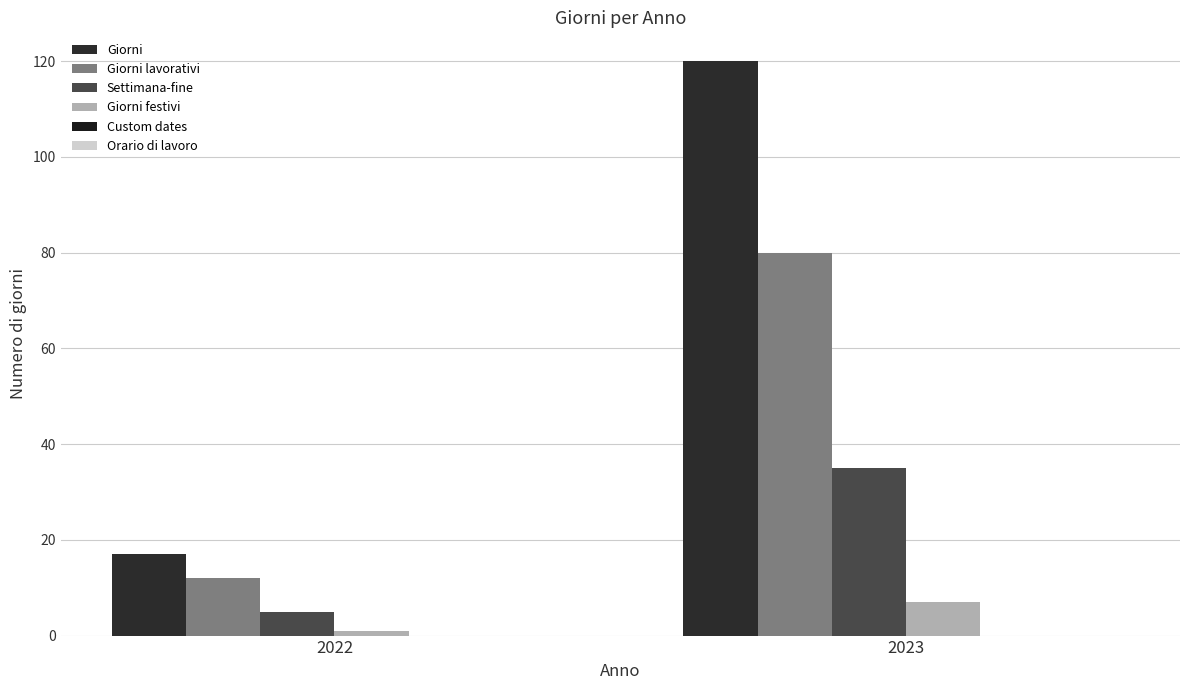

What is the difference between the maximum and minimum values in the Giorni series?

103